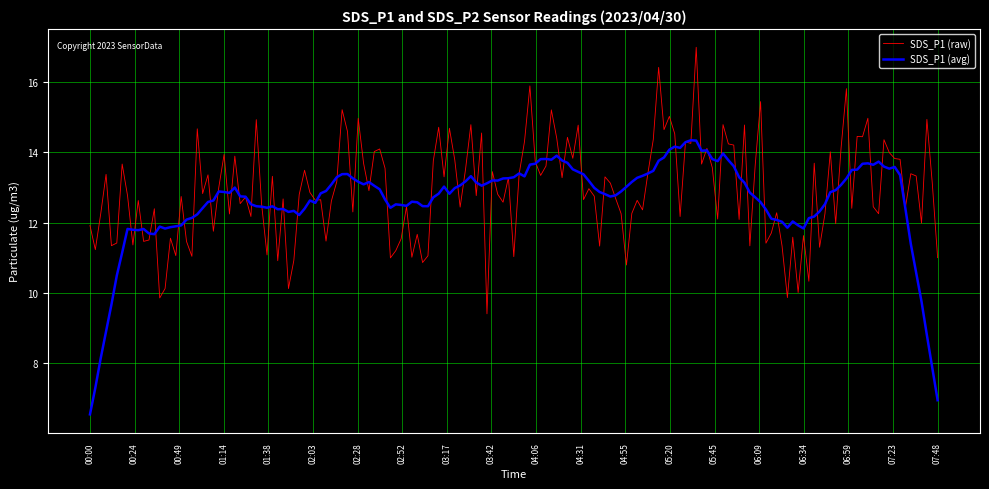

What is the minimum value for SDS_P1 (avg)?

6.5